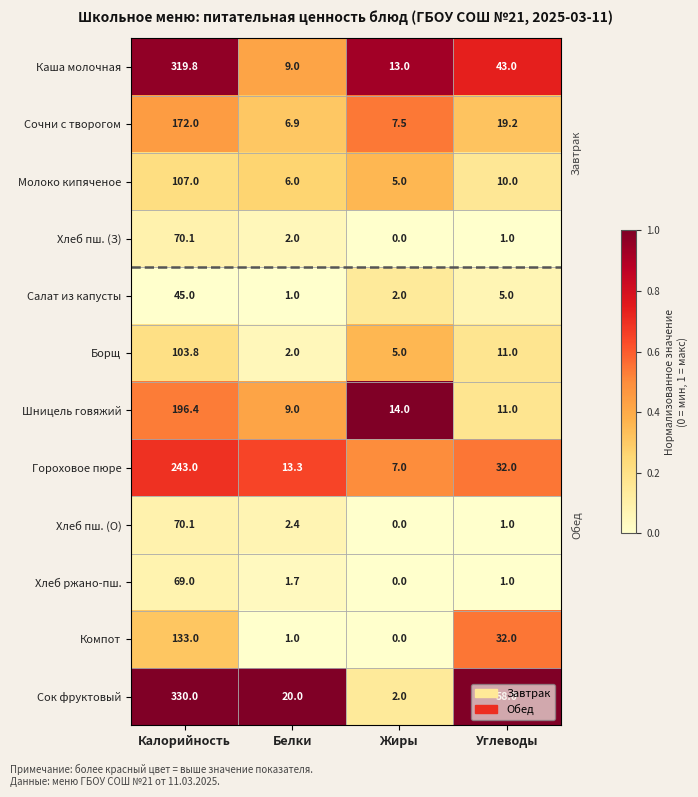

Which label corresponds to the largest value in the chart?

Калорийность